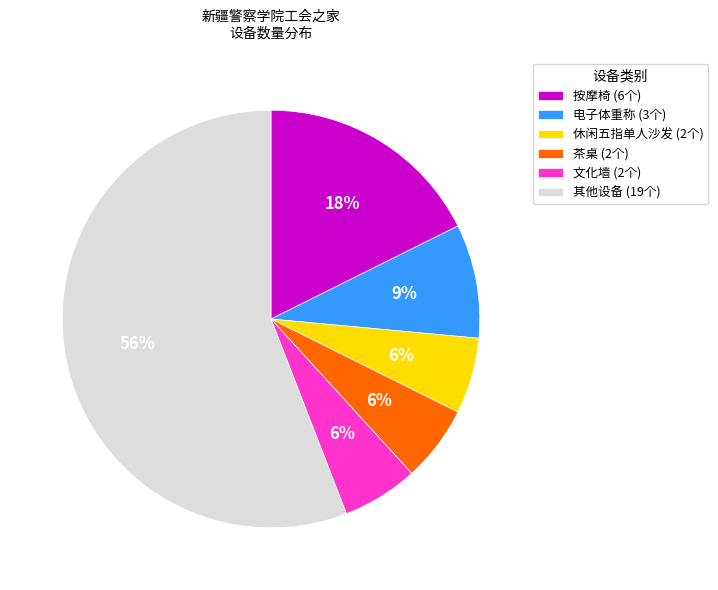

Does any single category account for the majority?

Yes